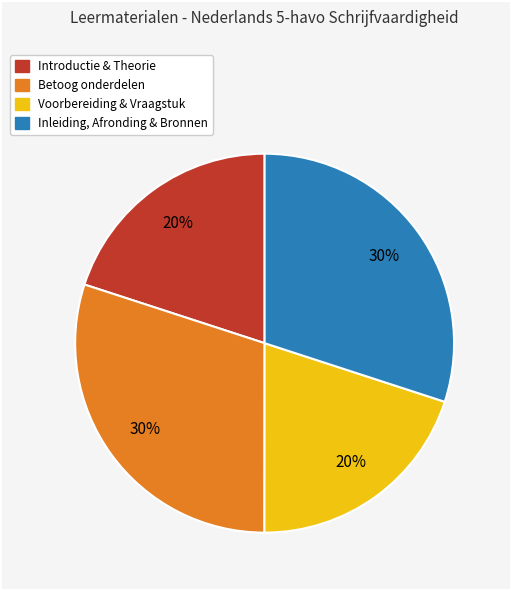

To the nearest percent, what is the combined percentage of Betoog onderdelen and Voorbereiding & Vraagstuk?

50%